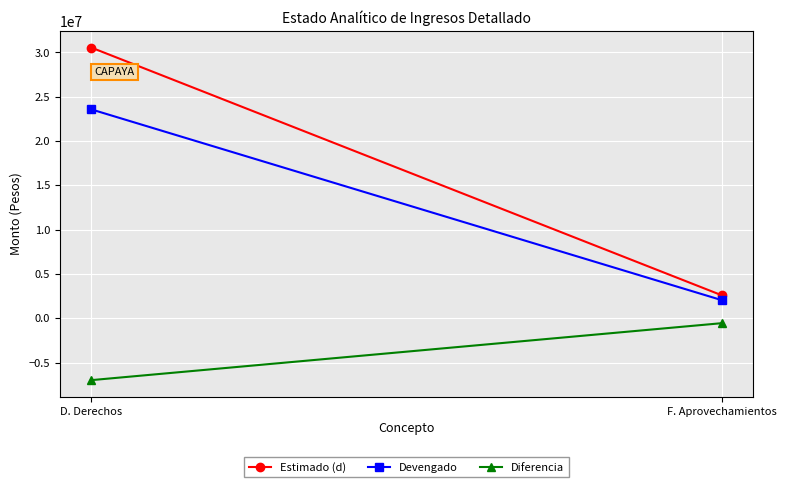

At which label does Estimado (d) reach its peak?

D. Derechos